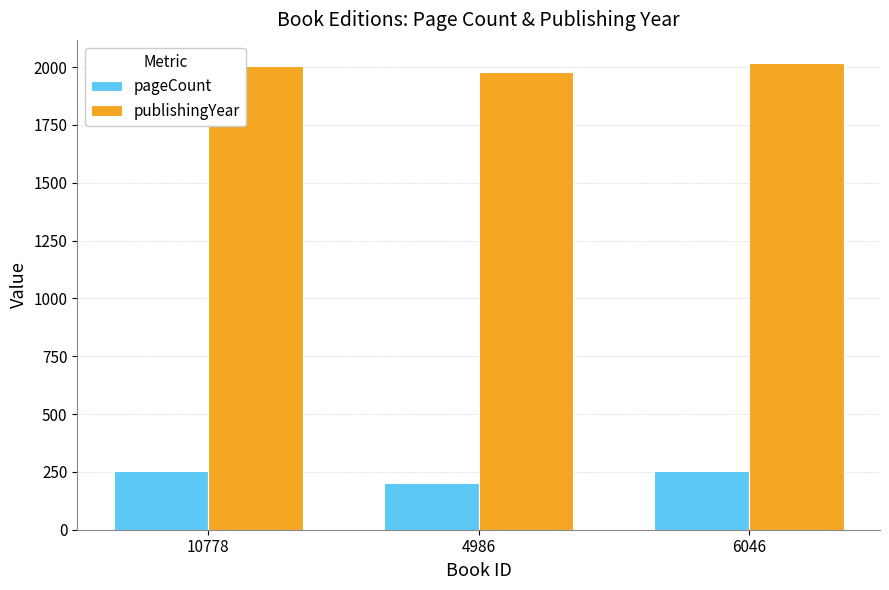

How many publishingYear values are between 1979 and 2017?

3